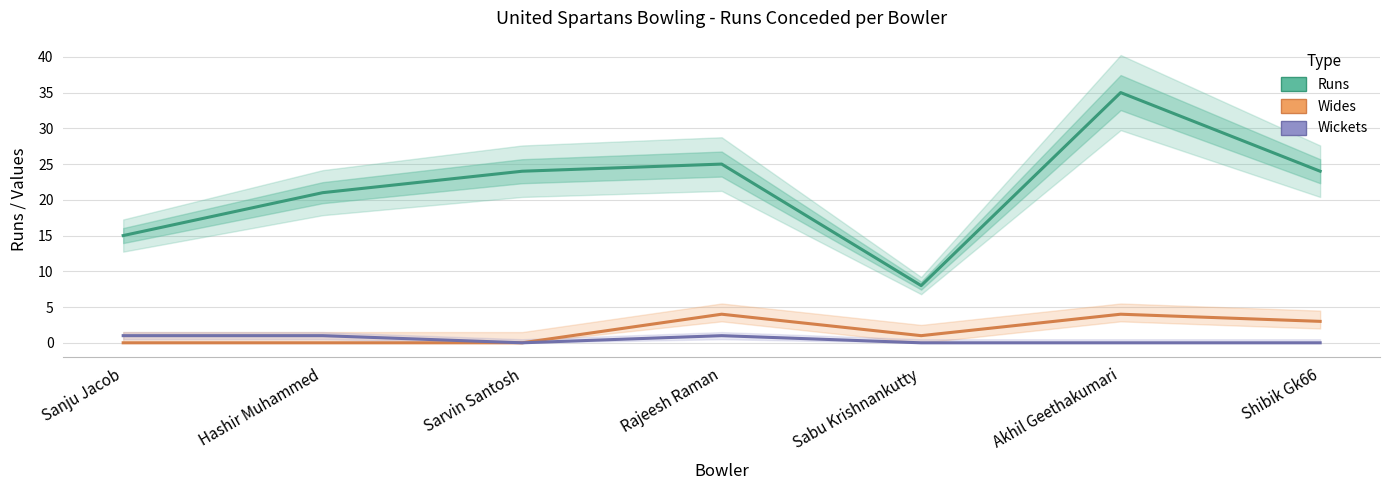

What position from the right is Akhil Geethakumari?

2